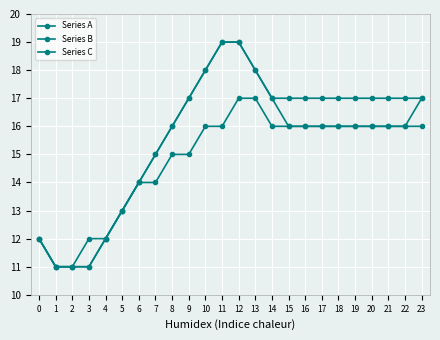

Count the number of data series in this chart.

3